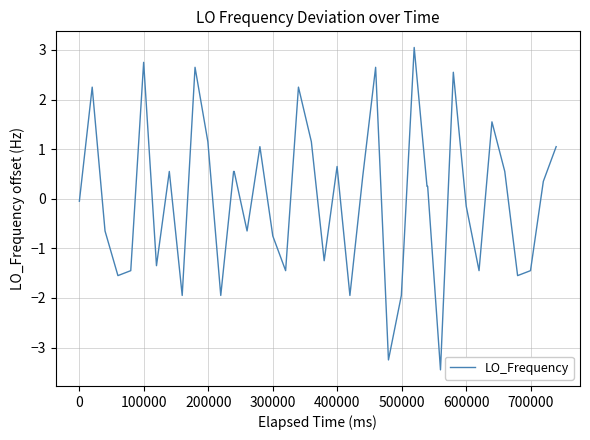

What is the difference between the maximum and minimum values?

6.5